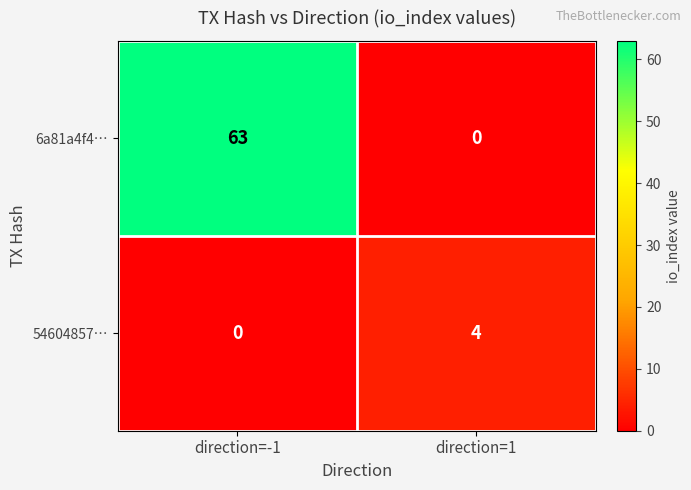

At which label is 6a81a4f4… closest to 31?

direction=1